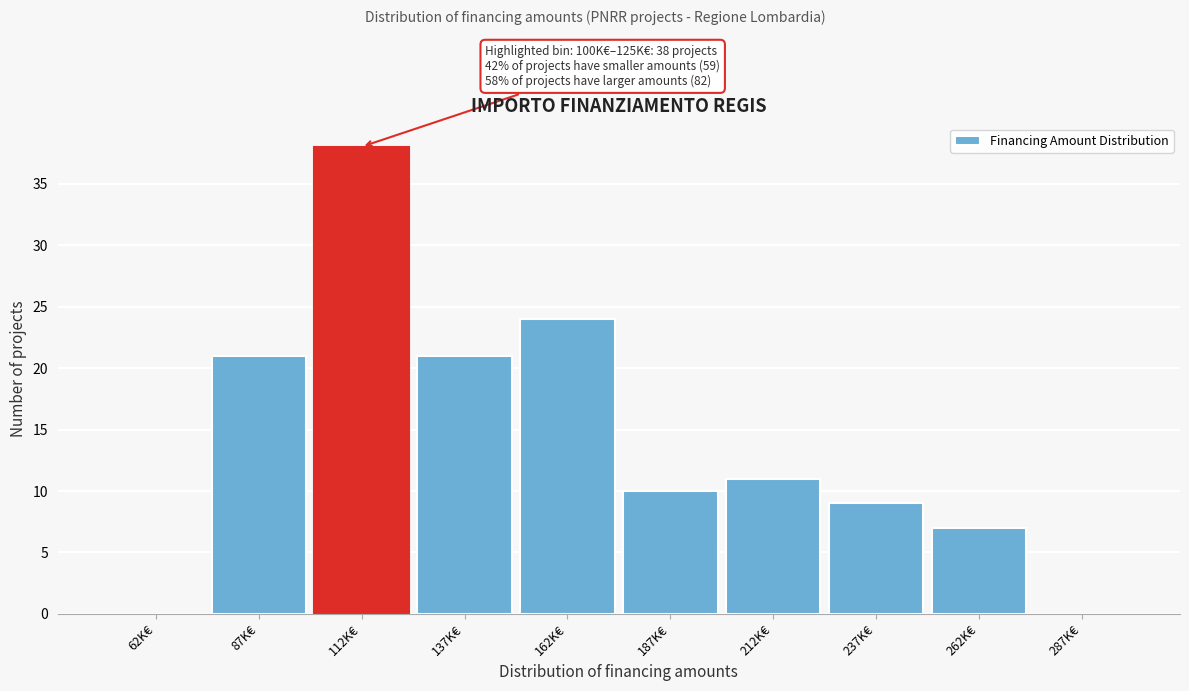

Reading left to right, list all the values displayed in this chart.

62K€=0	87K€=21	112K€=38	137K€=21	162K€=24	187K€=10	212K€=11	237K€=9	262K€=7	287K€=0